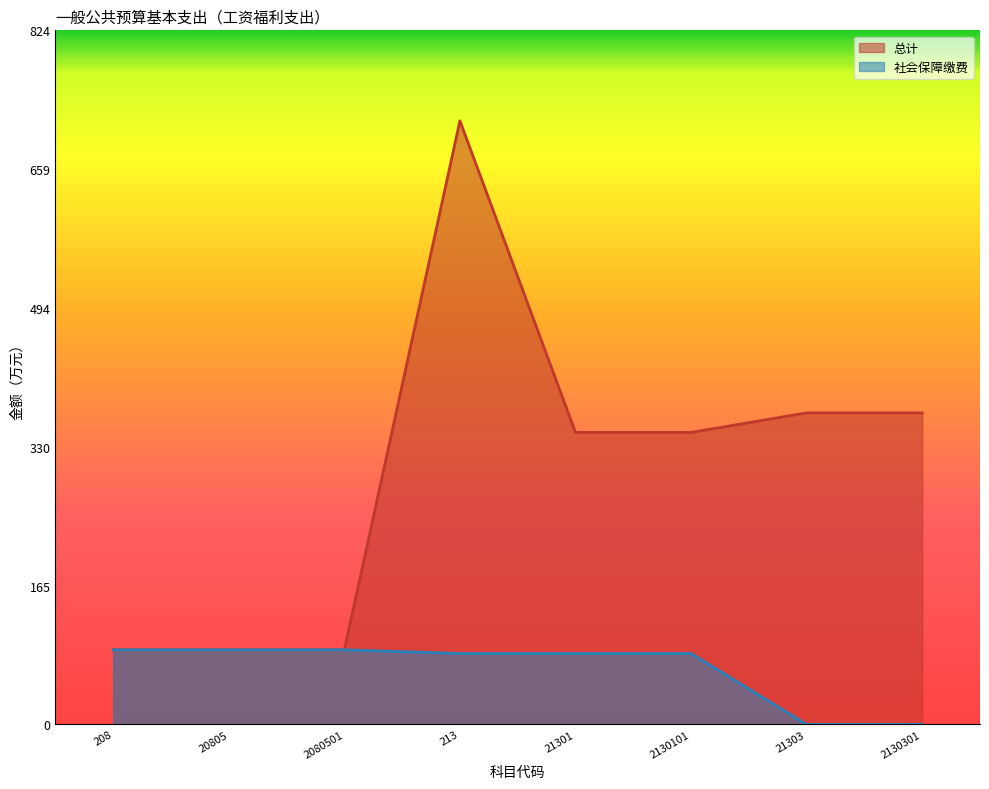

Which series has the widest spread of values?

总计